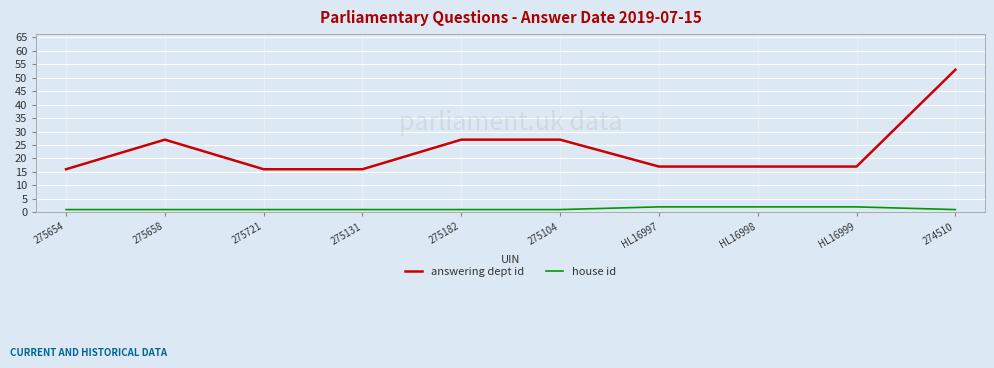

True or false: house id and answering dept id intersect in this chart.

False